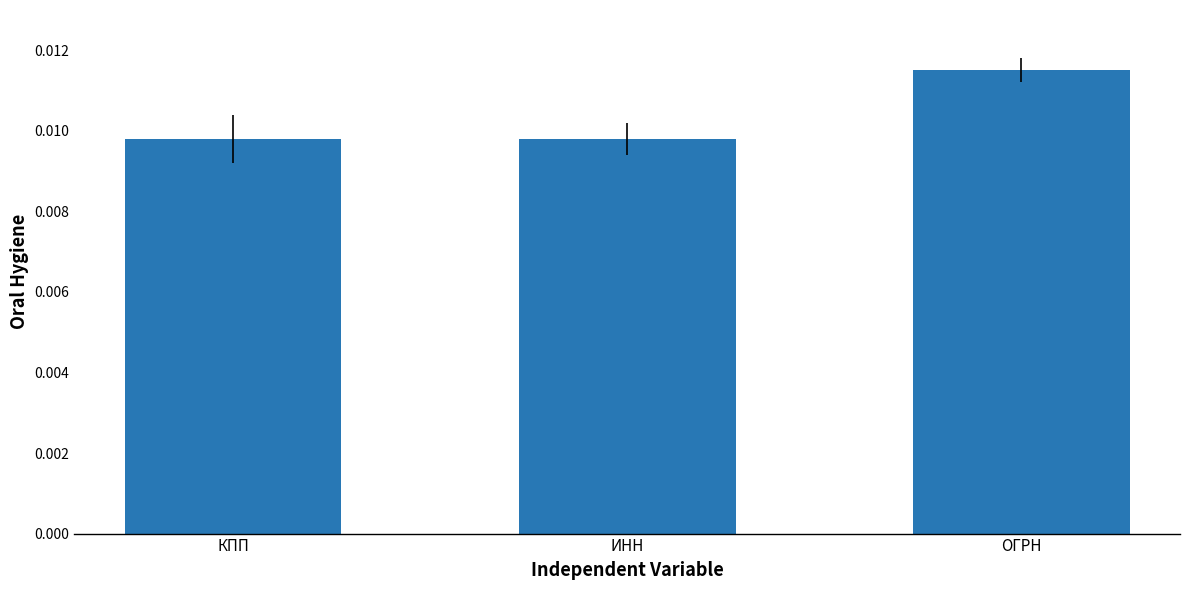

At which category does the chart reach its peak across all series?

ОГРН